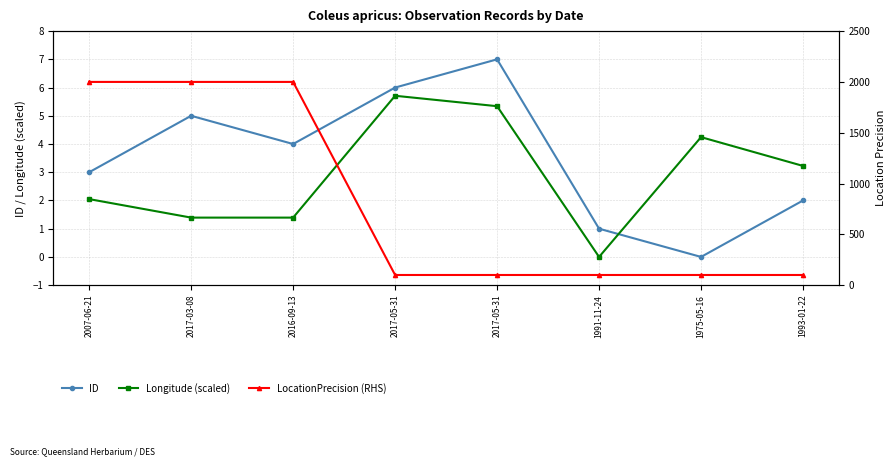

At how many categories does at least one series exceed 962?

3